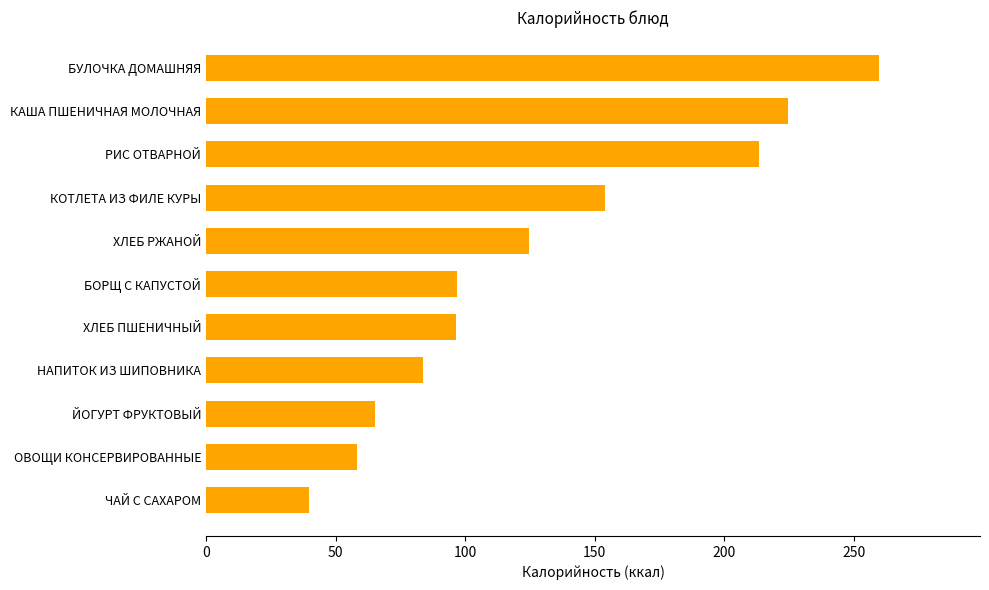

Where is the data nearest to the value 149?

КОТЛЕТА ИЗ ФИЛЕ КУРЫ